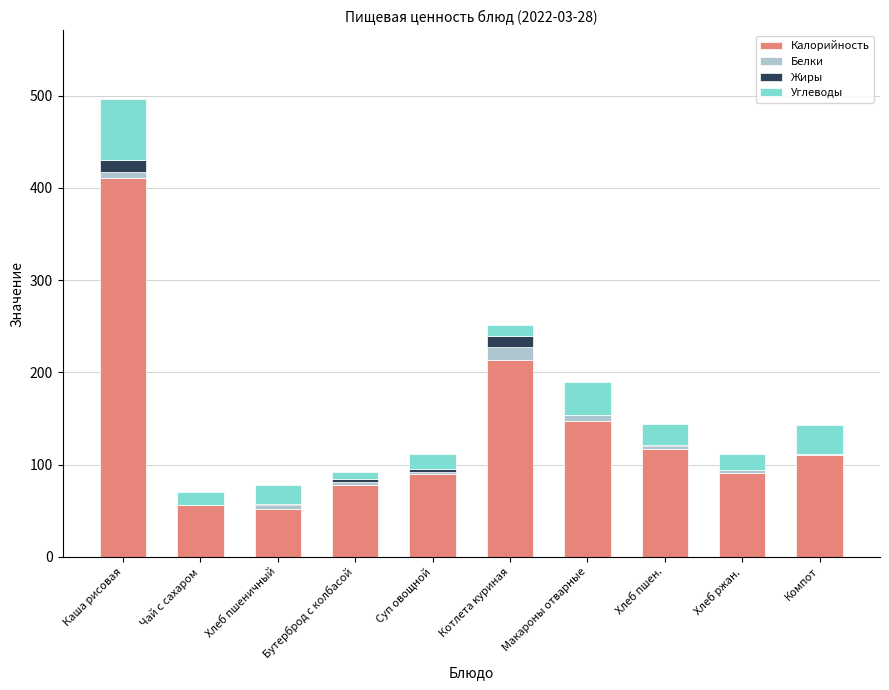

Are the bars grouped side by side (vs. stacked)?

No